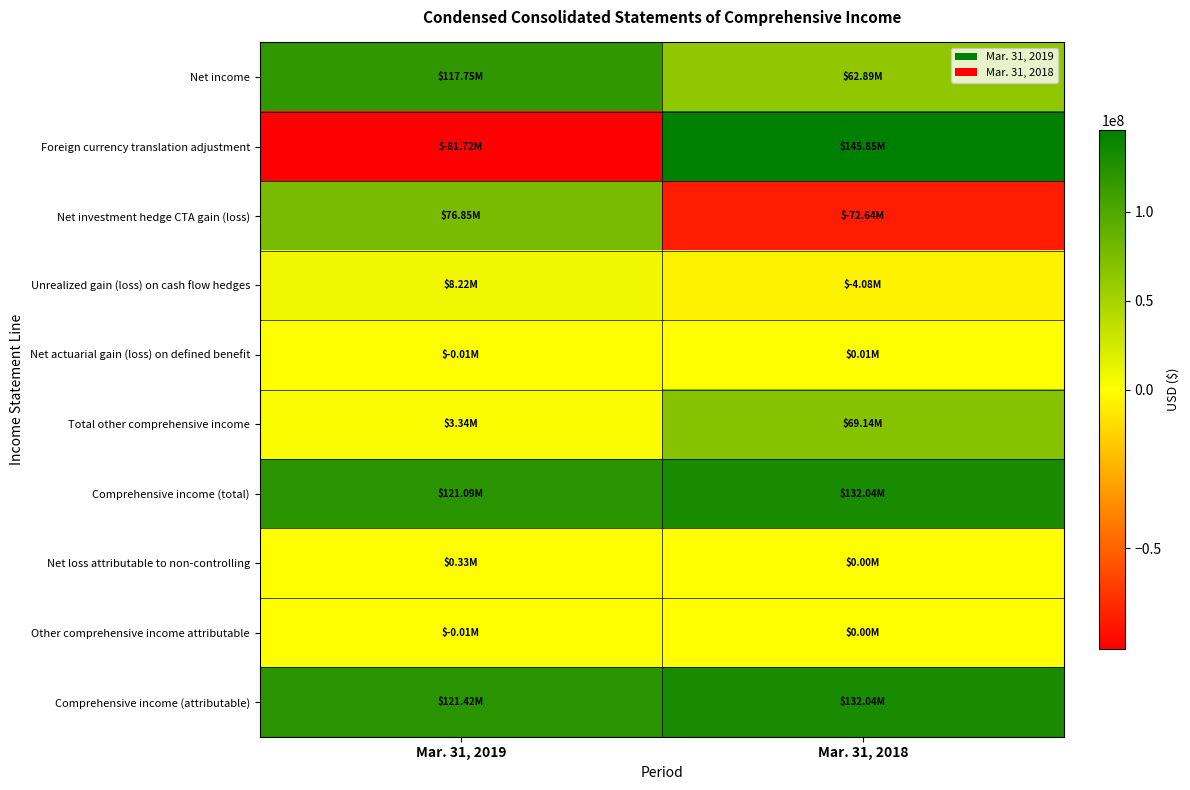

Which series changed the most between Mar. 31, 2019 and Mar. 31, 2018?

Foreign currency translation adjustment